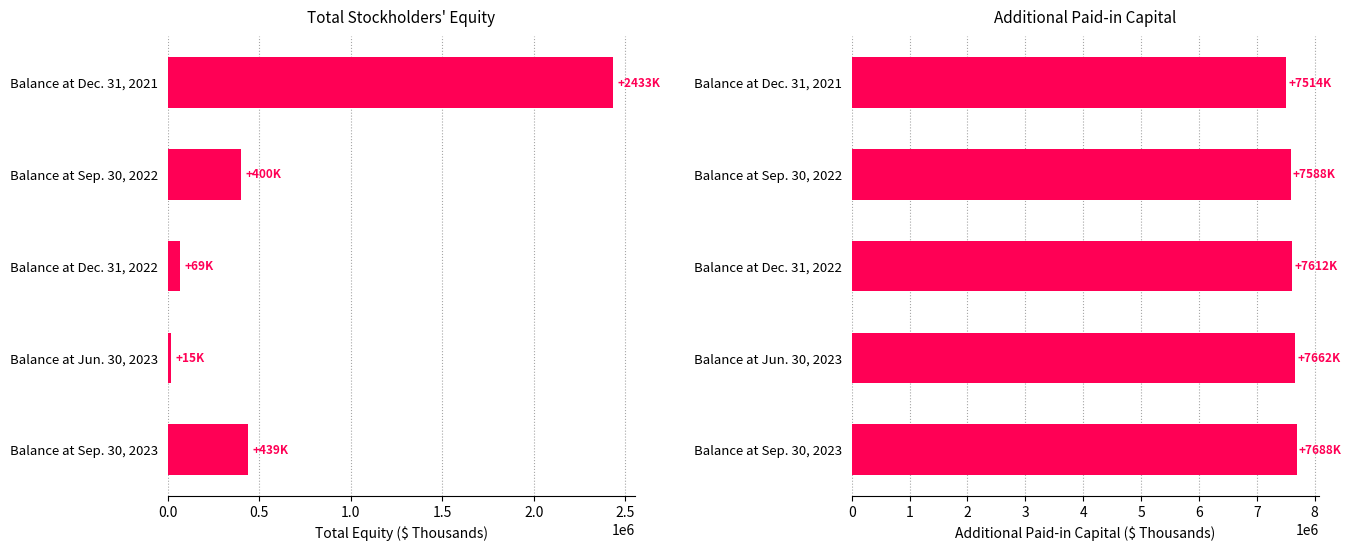

How many bars are there in total?

10